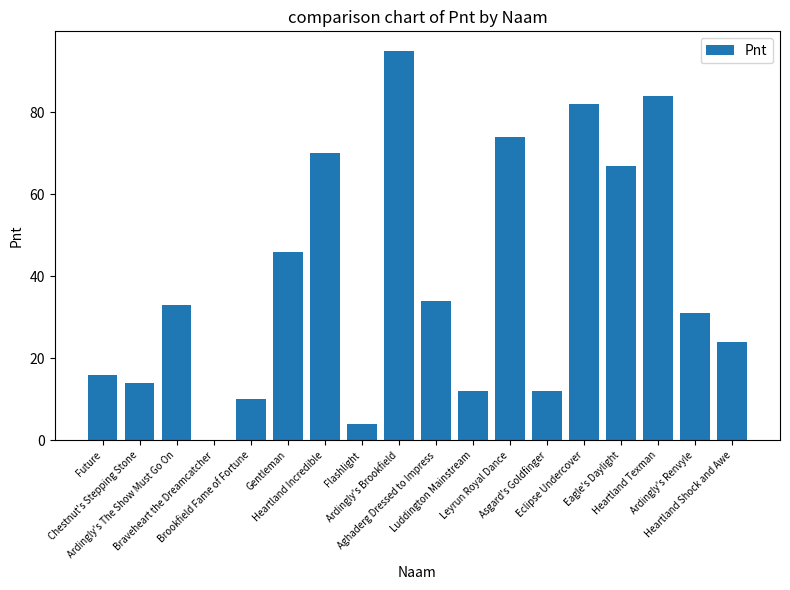

What is the average value?

39